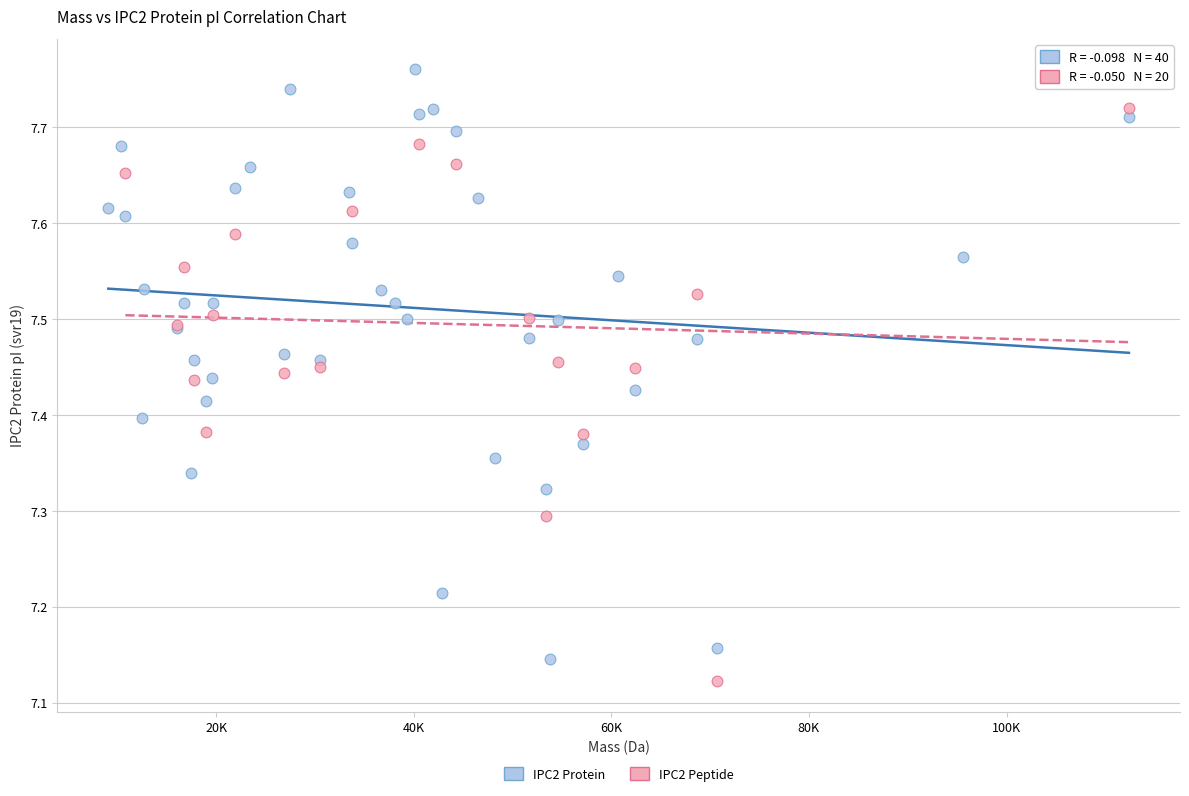

Which series reaches the maximum Y coordinate?

IPC2 Protein